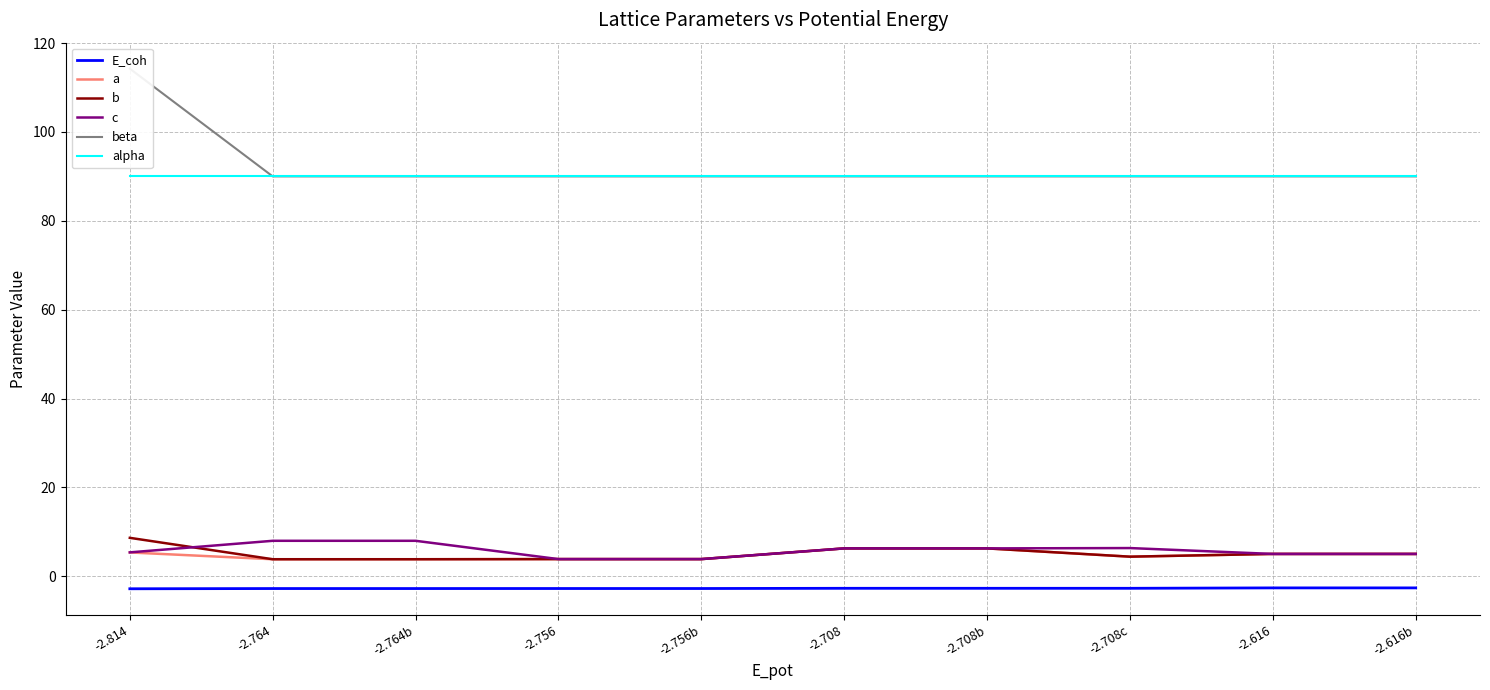

Which series has the widest spread of values?

beta